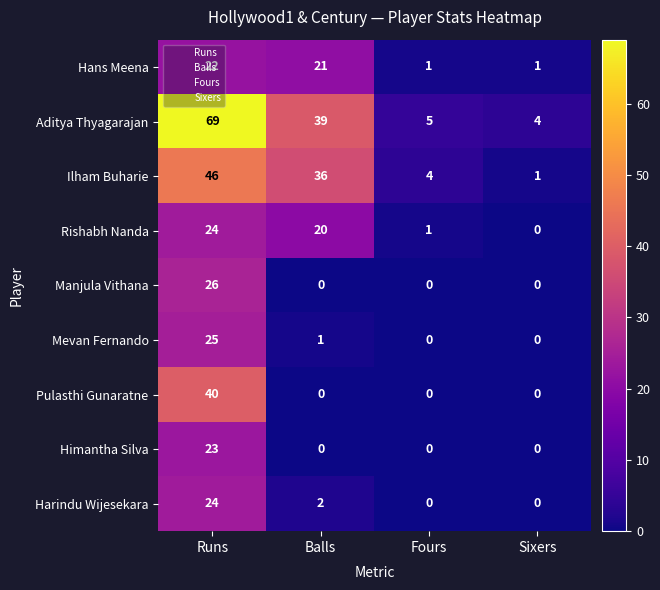

What is the greatest value displayed?

69